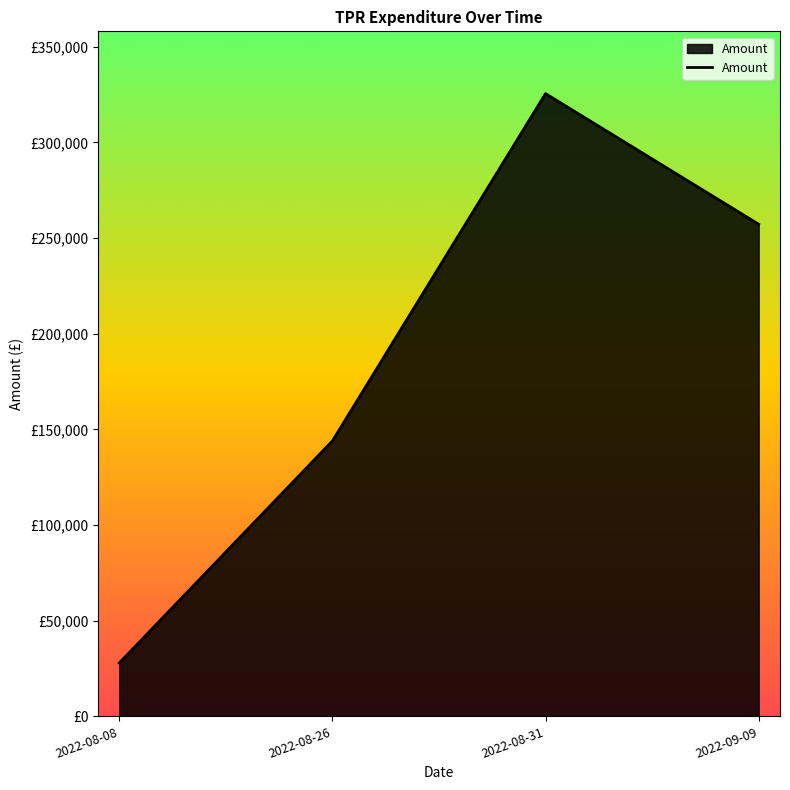

True or false: there are more than 2 points higher than both neighbors.

False